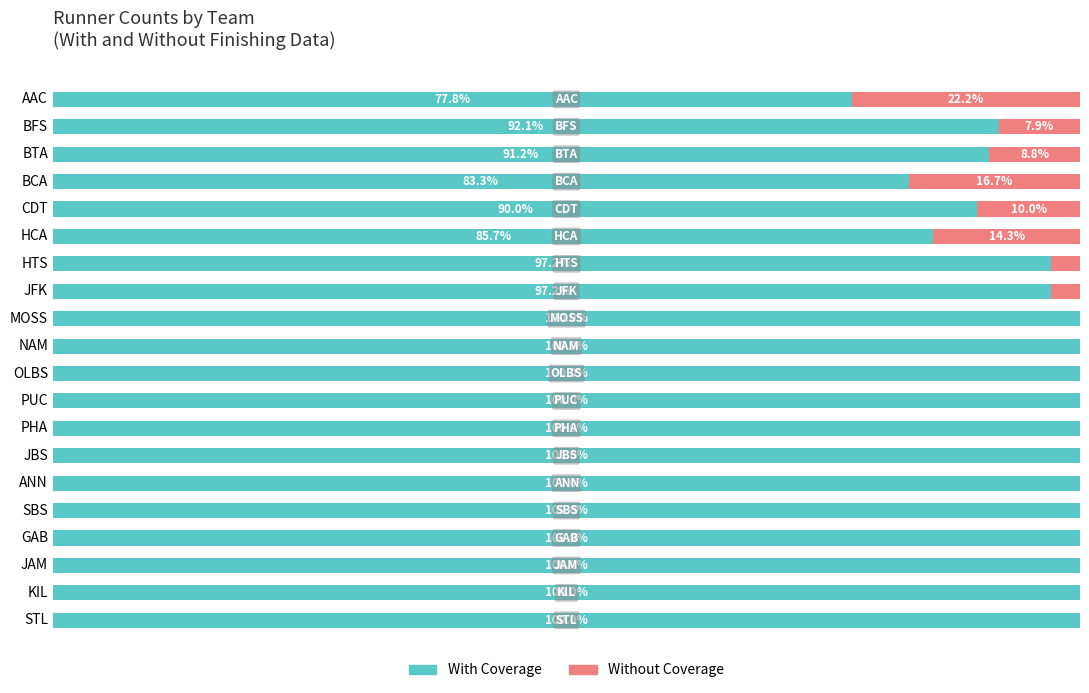

At which label is With Coverage closest to 88?

CDT